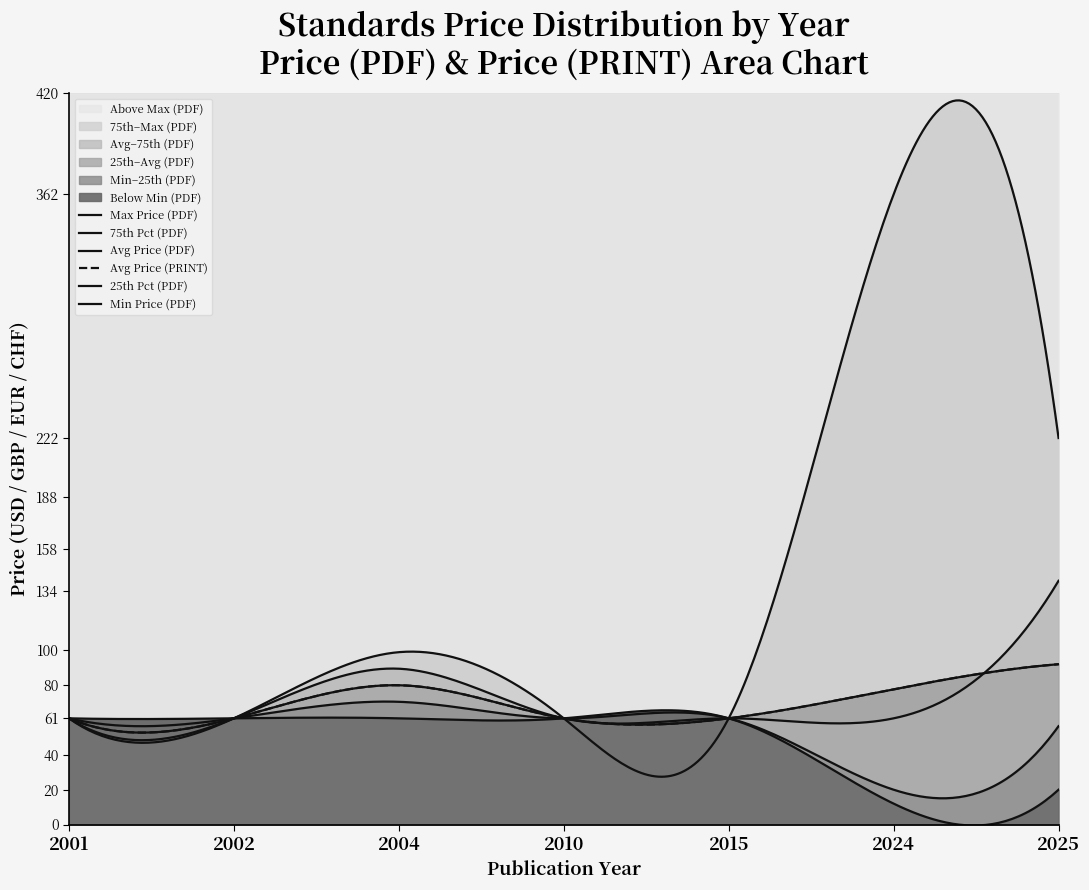

Is the value of Avg Price (PDF) at 2001 greater than the value of Avg Price (PRINT) at 2025?

No